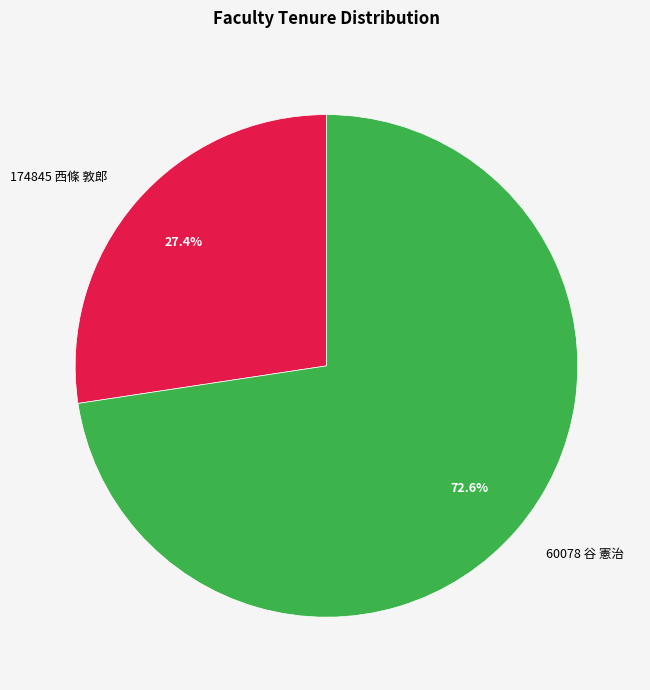

Count the number of slices in the pie.

2